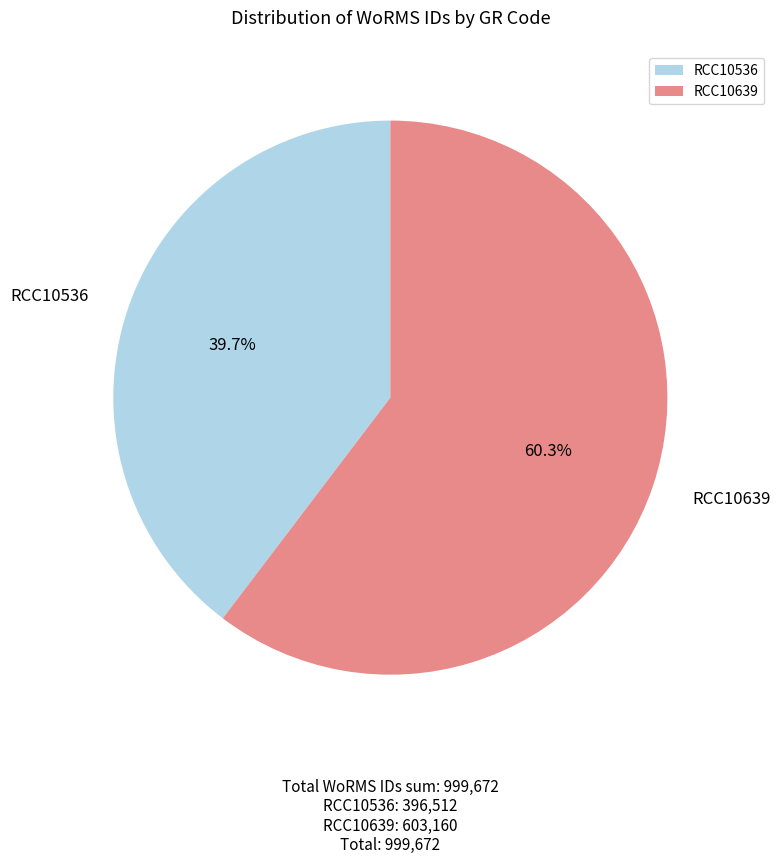

Combined, what portion of the pie is RCC10639 and RCC10536?

100.0%